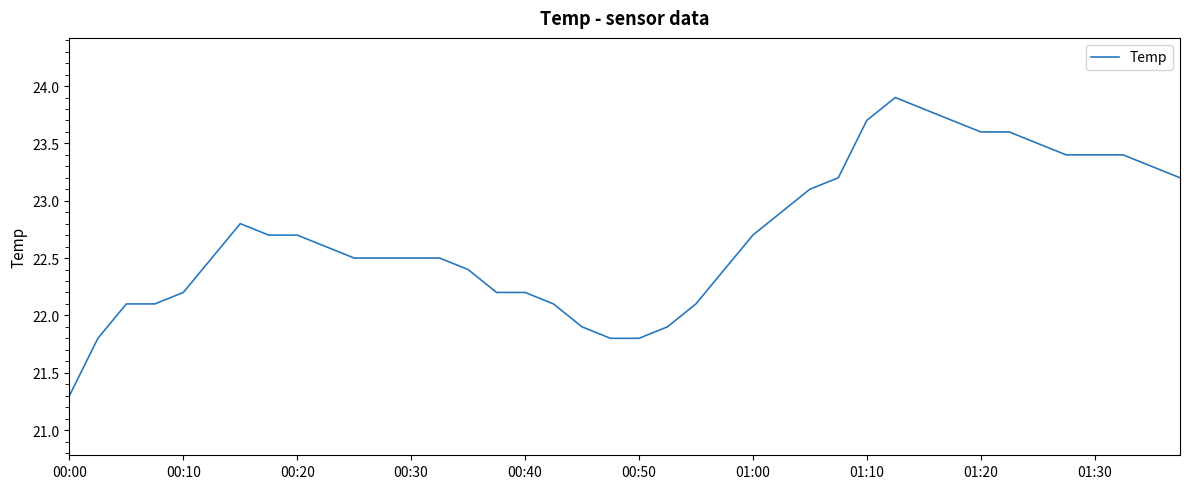

What is the difference between the maximum and minimum values?

2.6